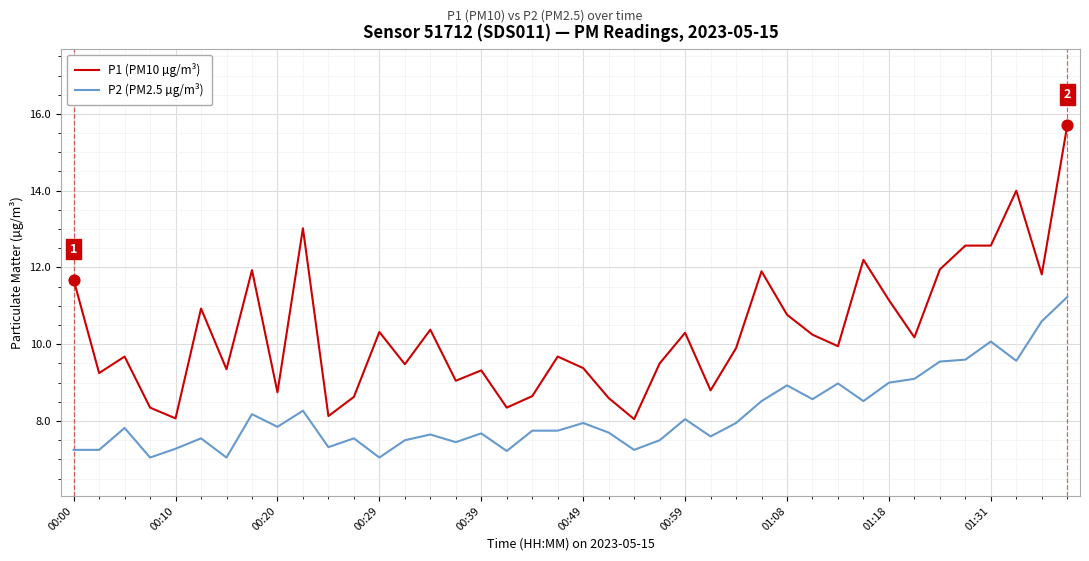

True or false: P2 (PM2.5 µg/m³) and P1 (PM10 µg/m³) cross at least once.

False